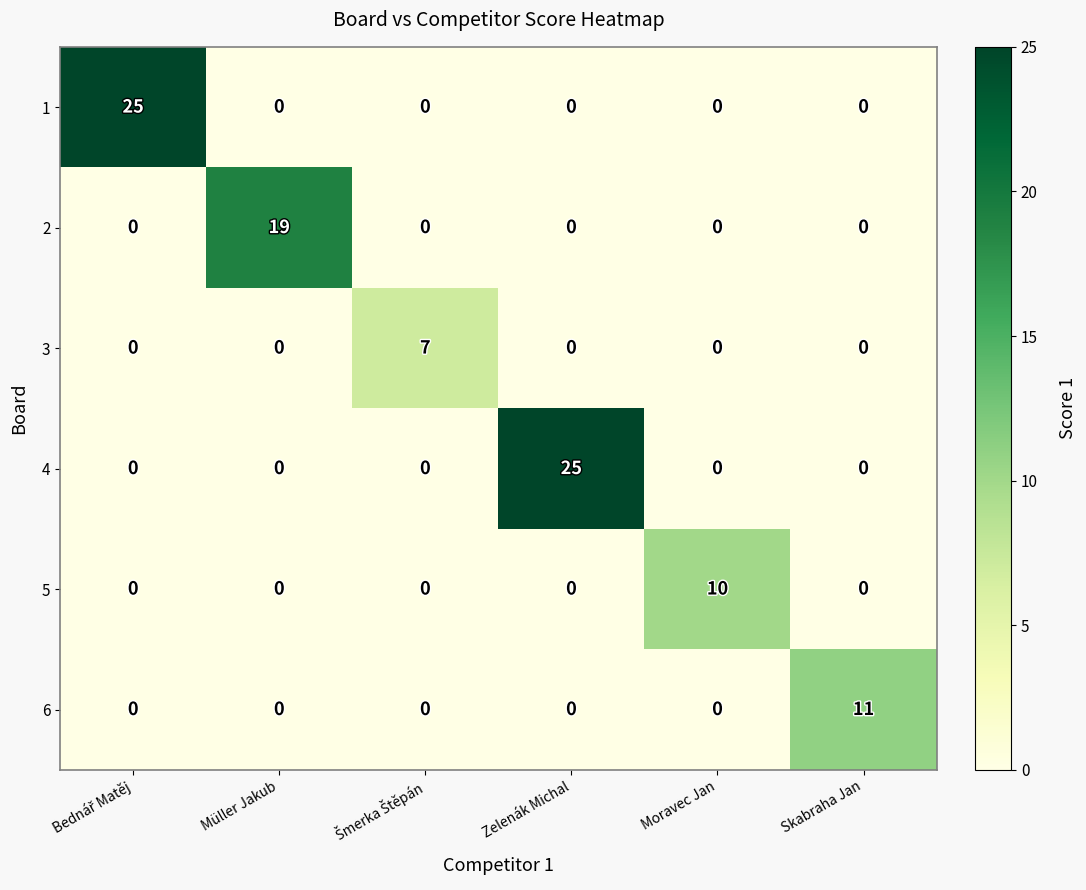

At how many categories does at least one series exceed 9?

5